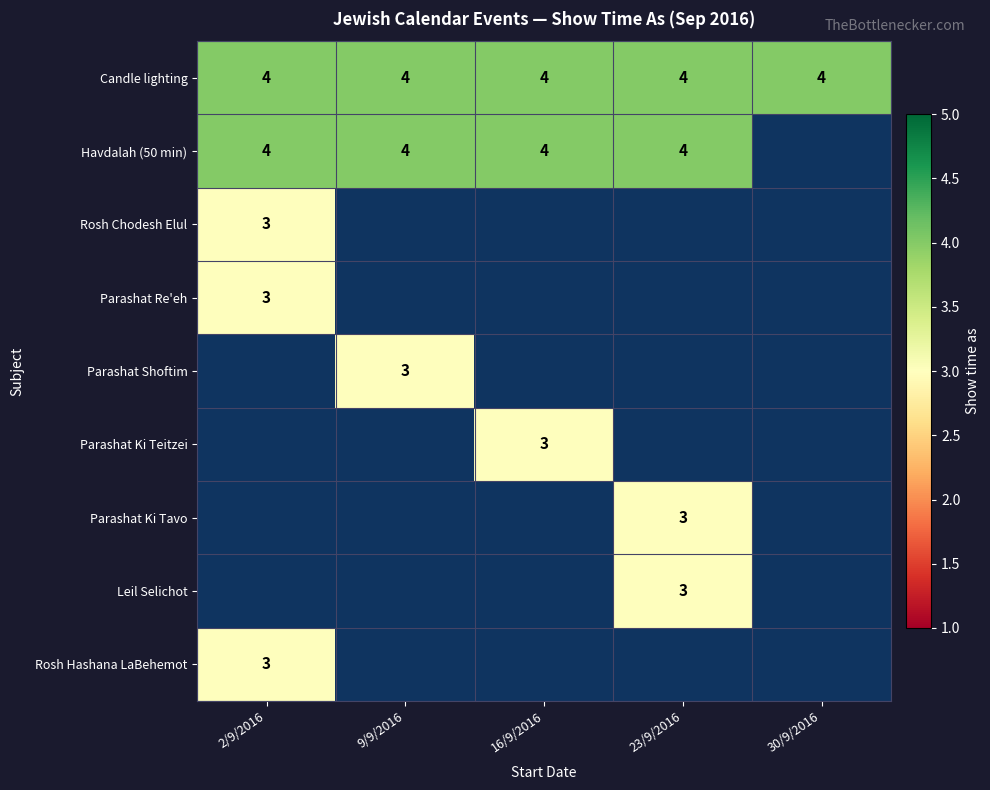

Is it true that Rosh Hashana LaBehemot equals 3 at 2/9/2016?

True